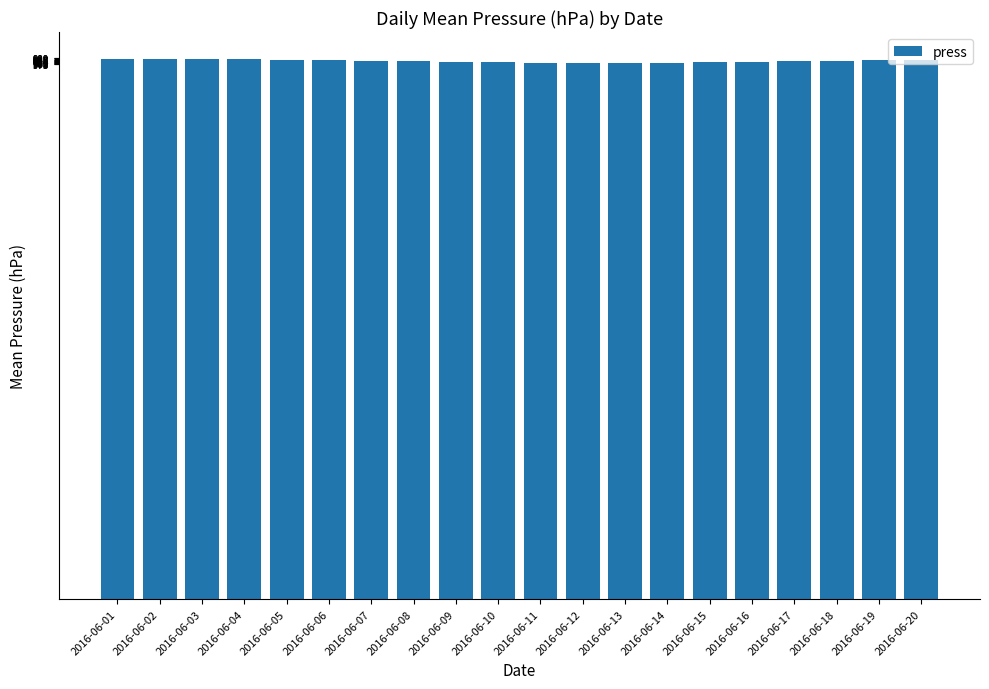

The value at 2016-06-04 is 686.6. True or false?

False